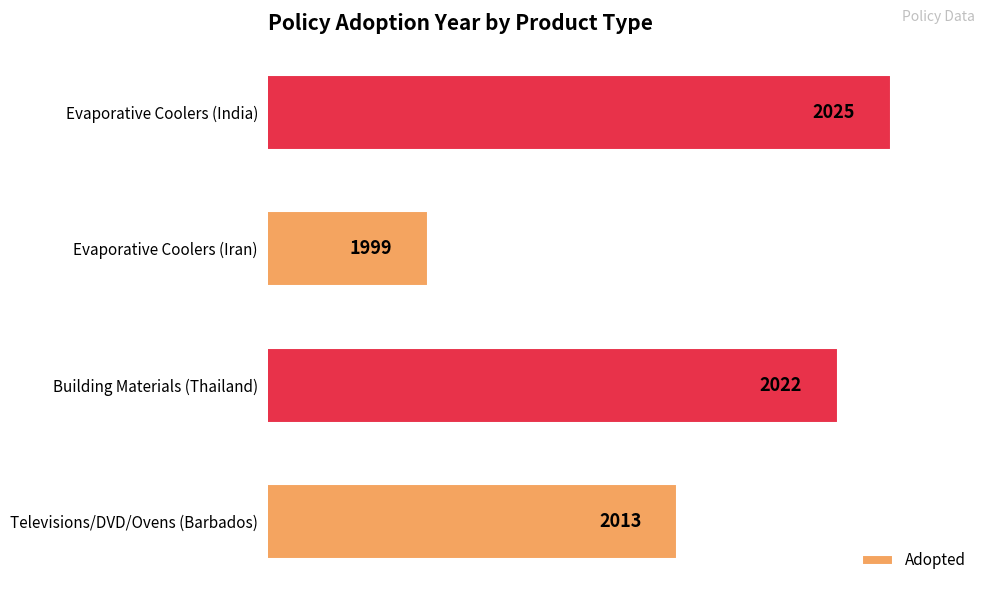

Which category has the lowest value across all series?

Evaporative Coolers (Iran)